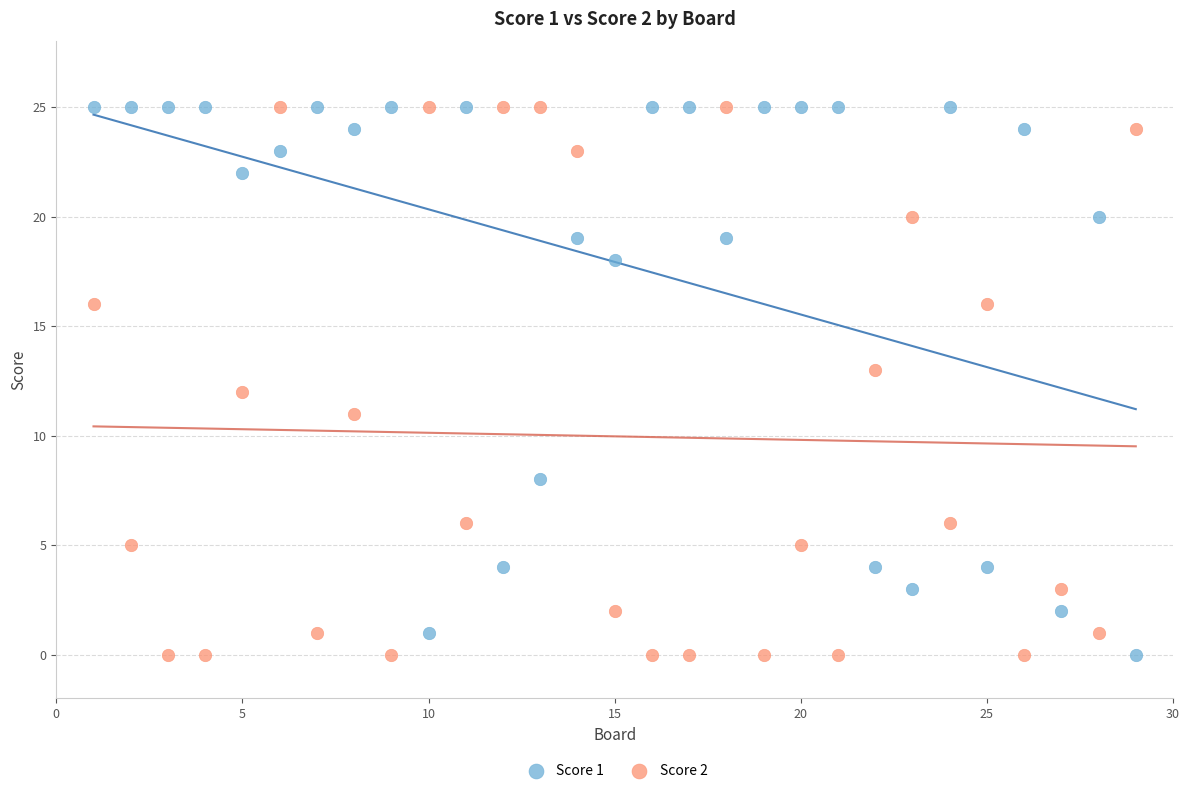

What is the X range (max minus min) for the scatter plot?

28